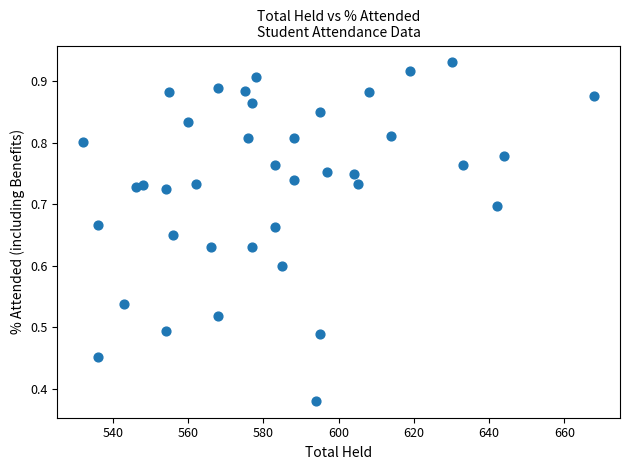

What is the range of X values (max minus min)?

136.0